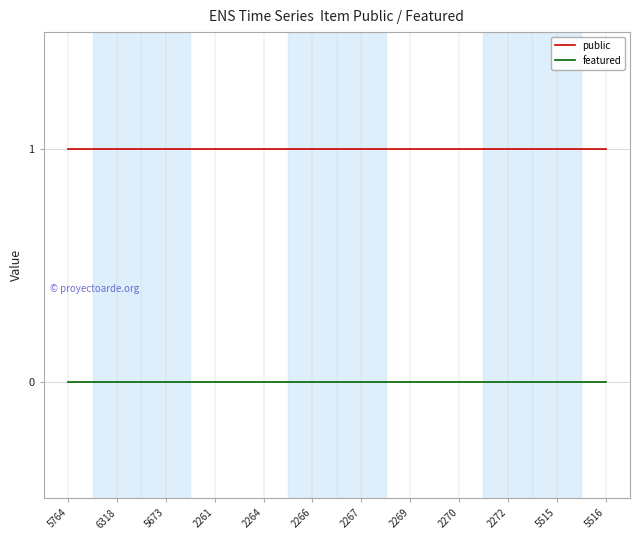

True or false: public and featured cross at least once.

False